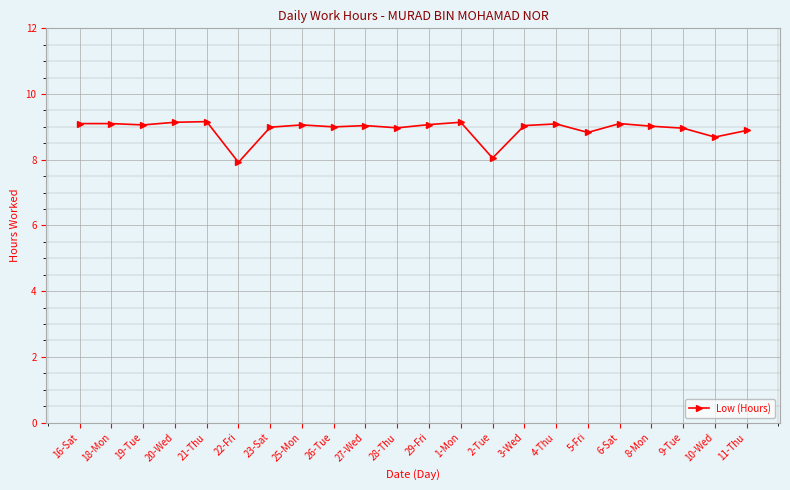

What is the label of the 16th point from the left?

4-Thu